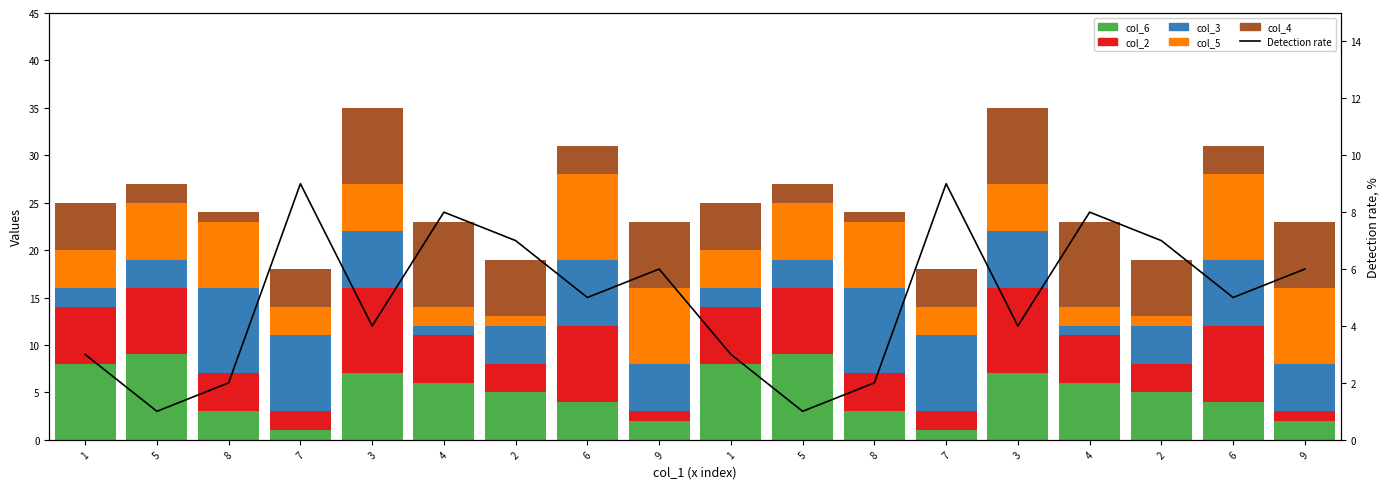

What is the value of the col_5 bar at the 17th from the left?

9